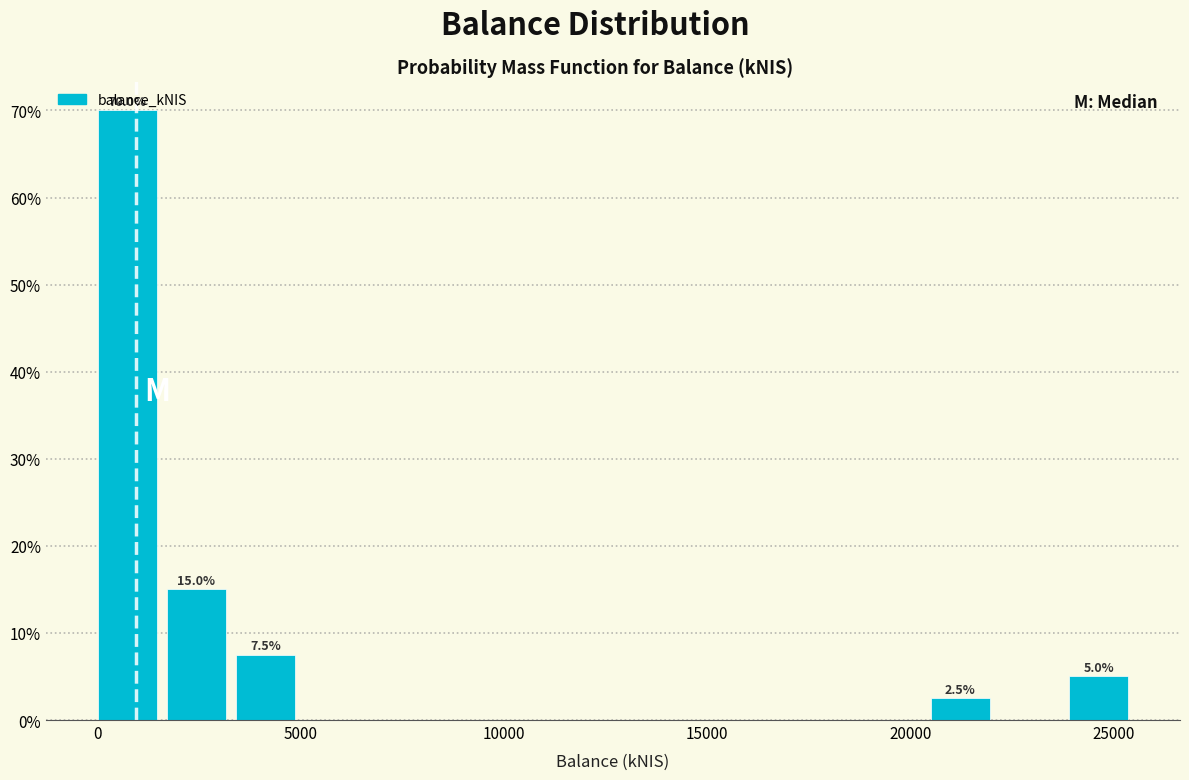

Read against the x-axis, roughly where is the centre of the tallest bar?

500